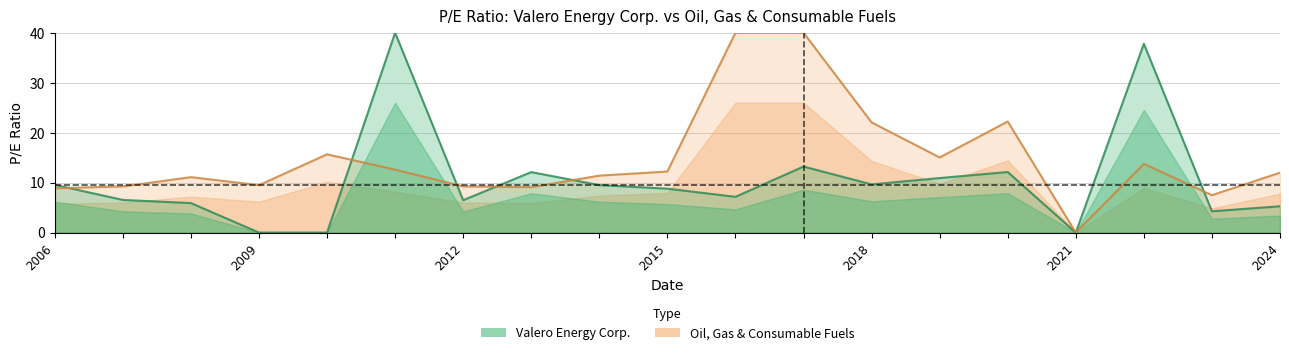

Which has a higher value, 2021-02-23 or 2019-02-28?

2019-02-28